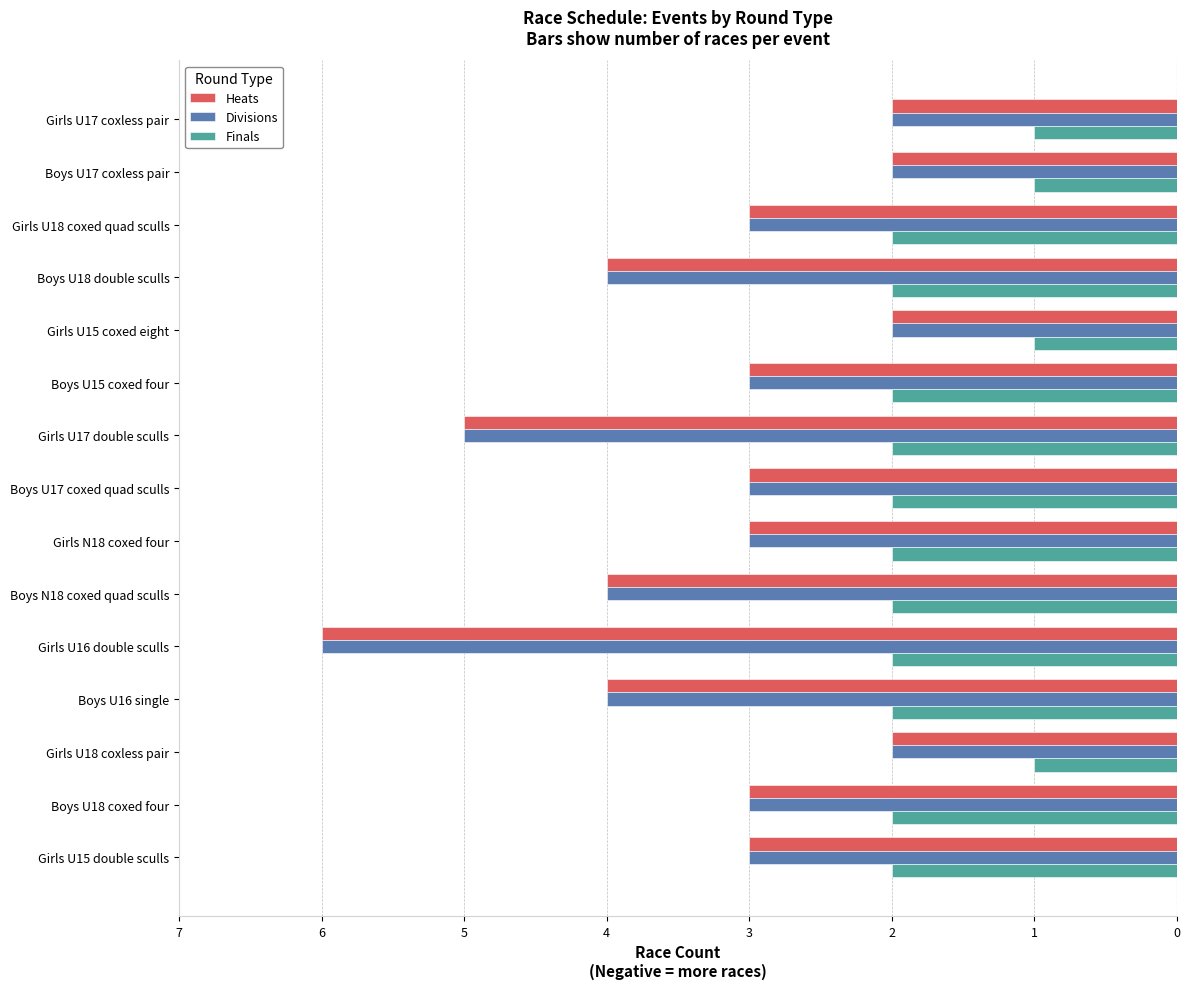

What are all the series names shown in the legend?

Heats, Divisions, Finals